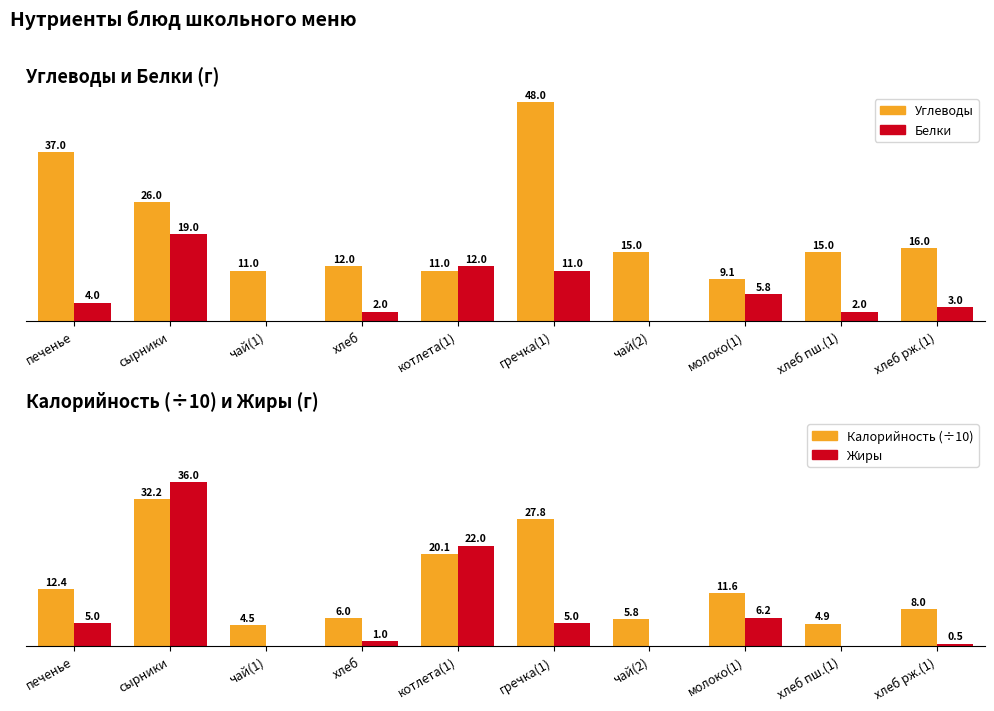

What is the label of the 3rd bar from the left?

чай(1)